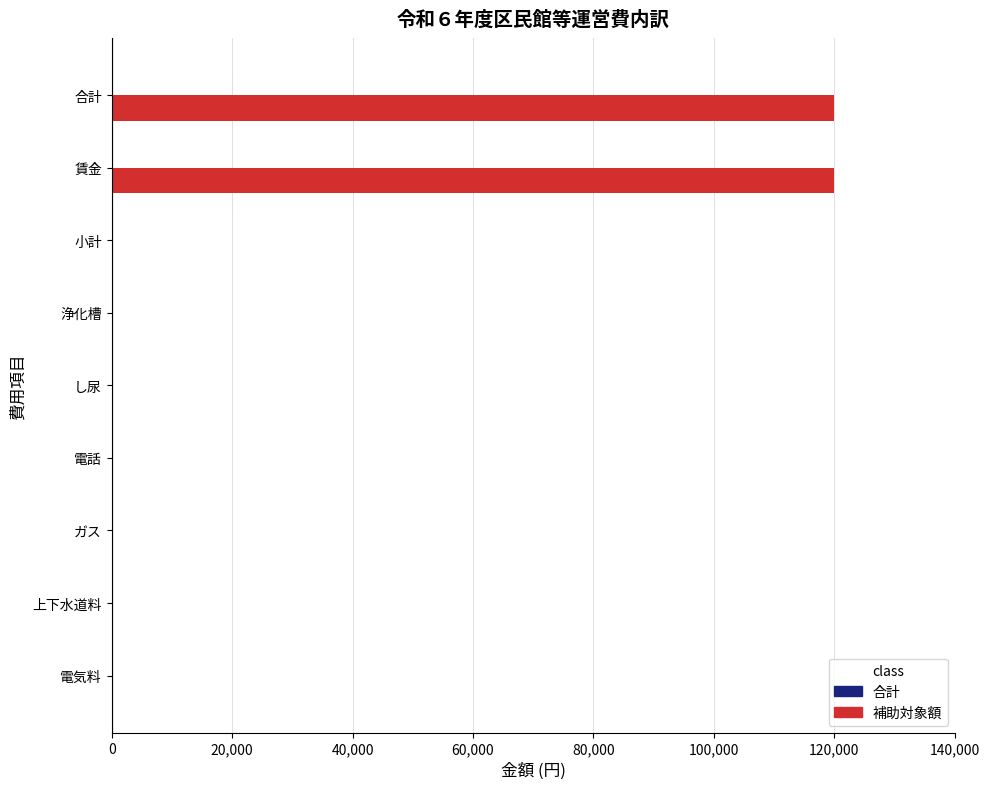

What is the sum of all values?

240000